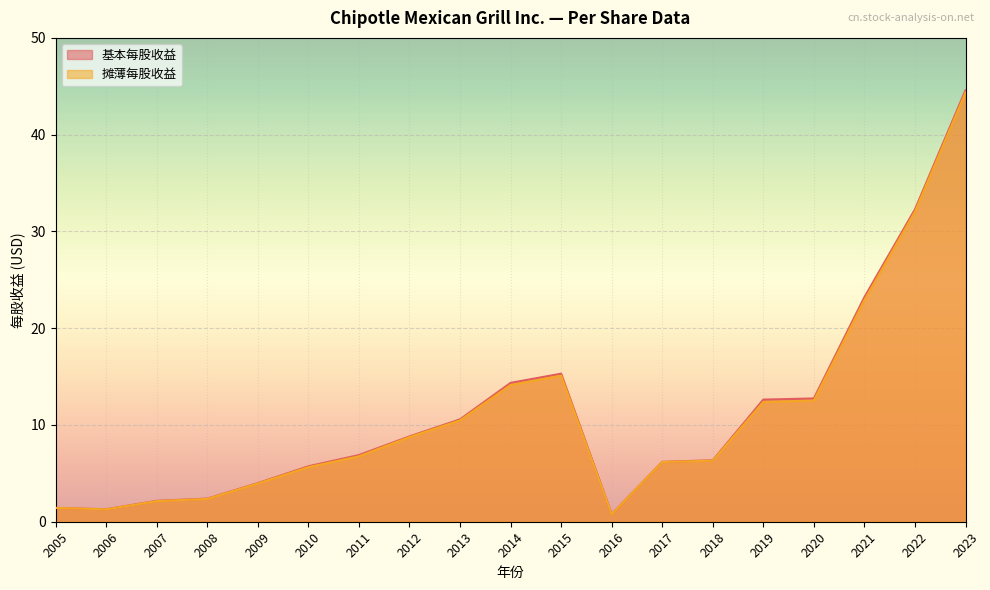

At how many categories does at least one series exceed 1?

18